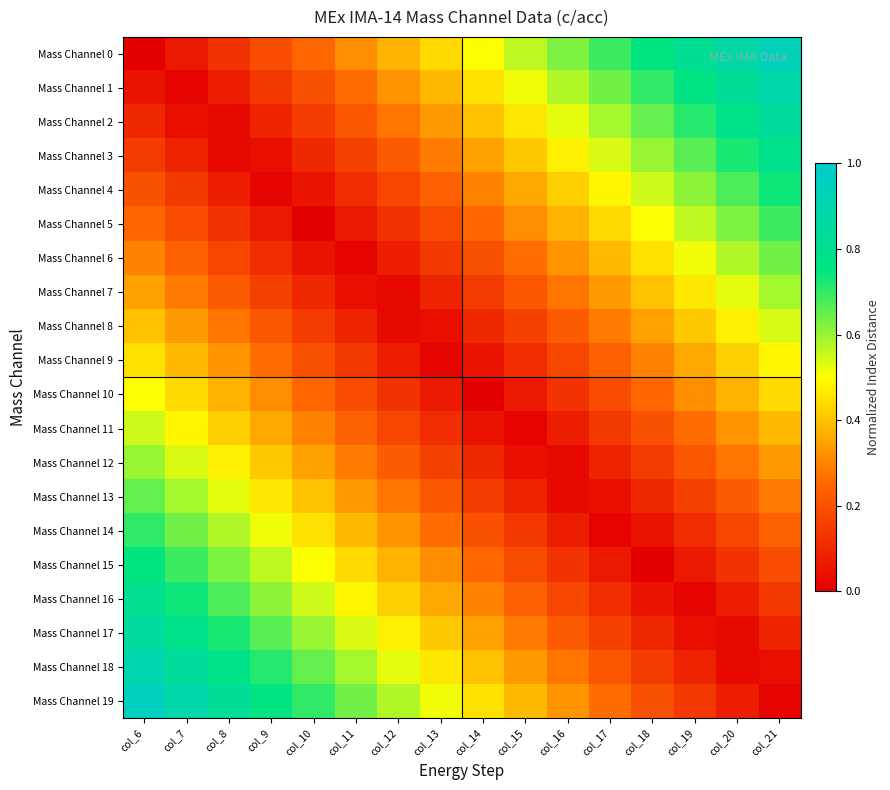

At col_11, list the series in order from largest to smallest.

Mass Channel 19, Mass Channel 18, Mass Channel 17, Mass Channel 16, Mass Channel 15, Mass Channel 14, Mass Channel 13, Mass Channel 0, Mass Channel 12, Mass Channel 1, Mass Channel 11, Mass Channel 2, Mass Channel 10, Mass Channel 3, Mass Channel 9, Mass Channel 4, Mass Channel 8, Mass Channel 5, Mass Channel 7, Mass Channel 6